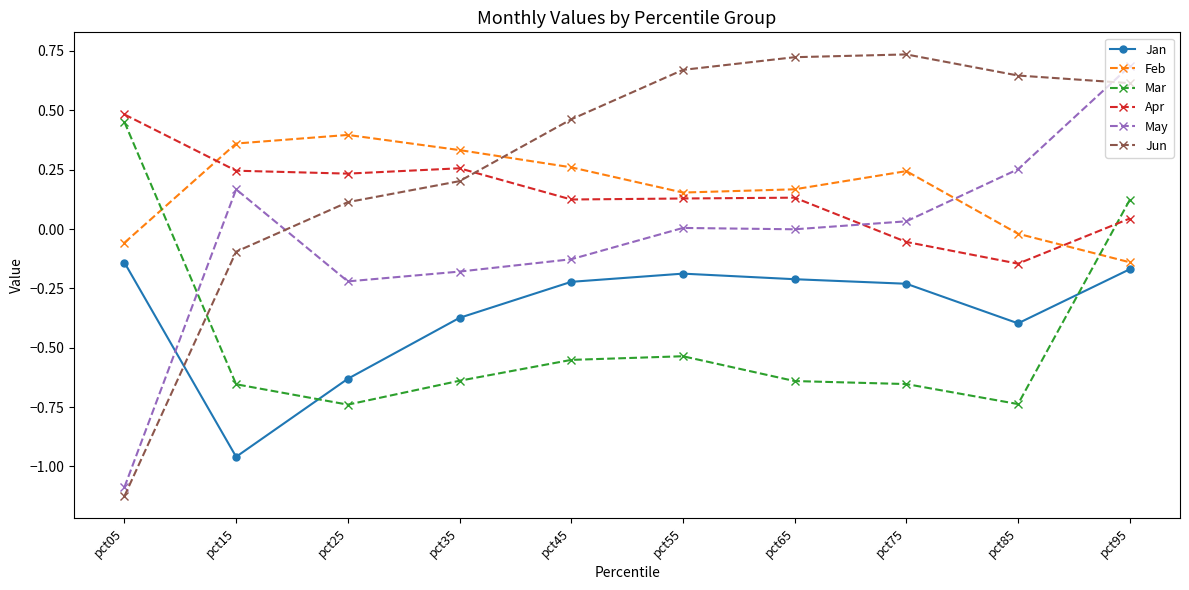

True or false: Feb has a value of 0.4 at pct25.

True